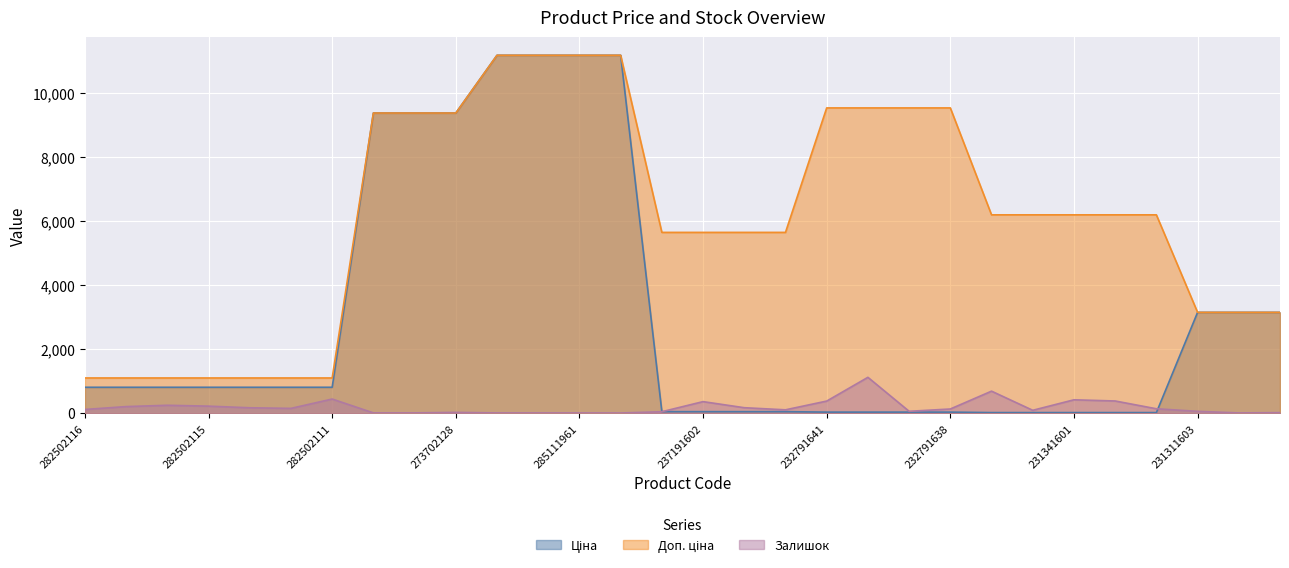

True or false: Залишок and Доп. ціна intersect in this chart.

False